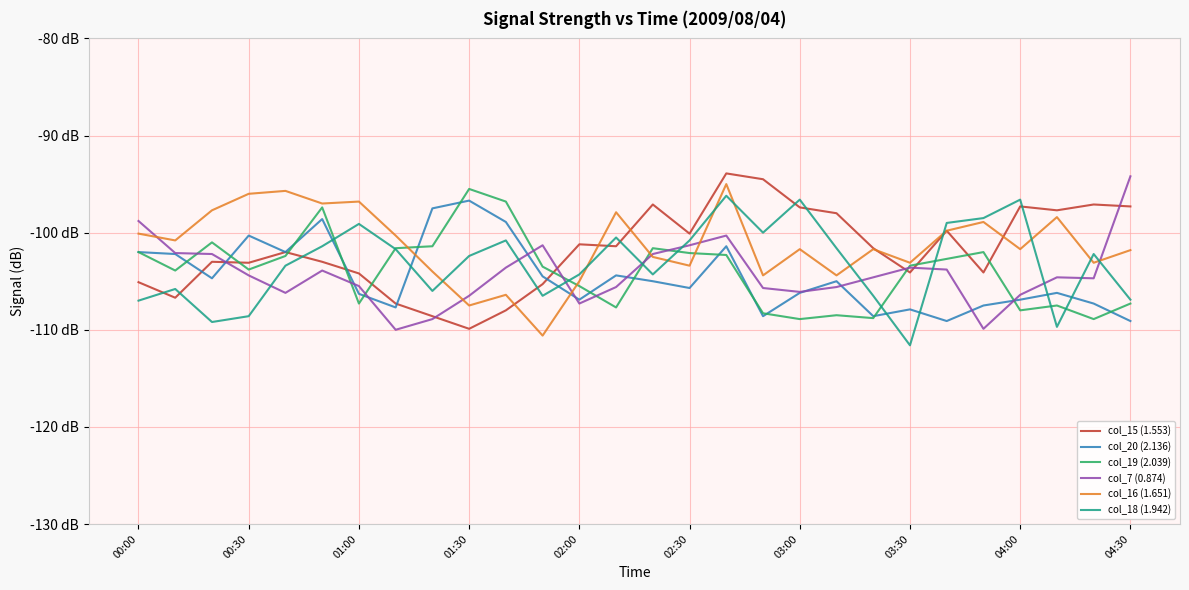

Does the chart have visible grid lines?

Yes